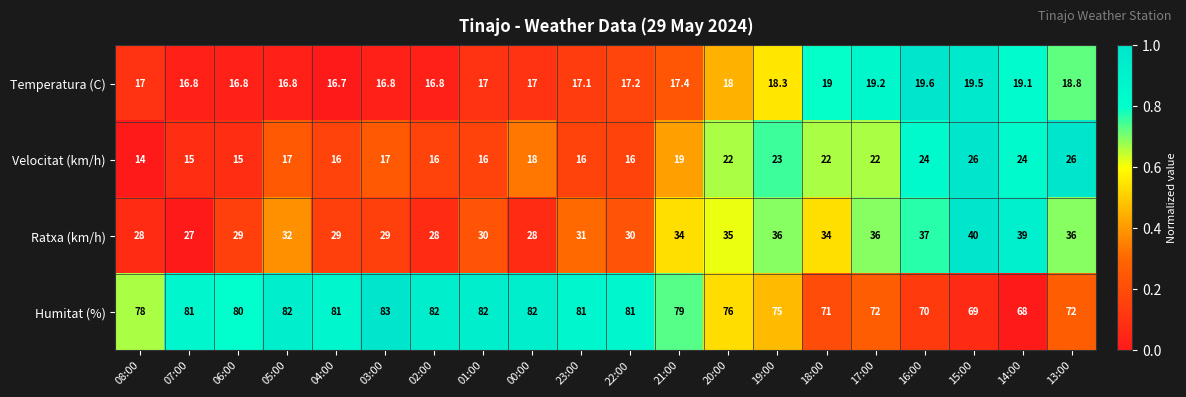

List the series in order of their peak value, highest first.

Humitat (%), Ratxa (km/h), Velocitat (km/h), Temperatura (C)